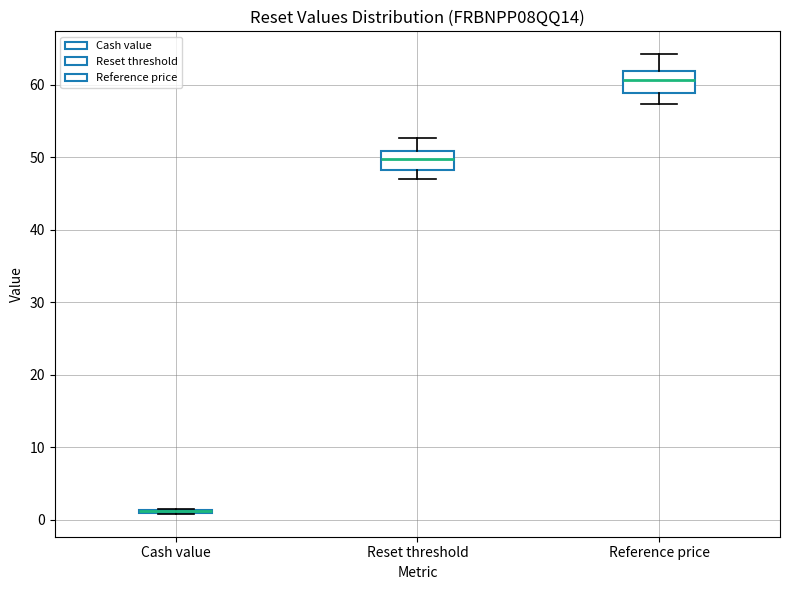

Reading left to right, read every box against the y-axis: the position of its median line, the range the box covers, and the ends of its whiskers. The values are not printed on the chart, so give them approximately, as read against the axis.

Cash value: box collapsed to a line at 1, whiskers 1 to 2
Reset threshold: median 50, box 48 to 51, whiskers 47 to 53
Reference price: median 61, box 59 to 62, whiskers 57 to 64